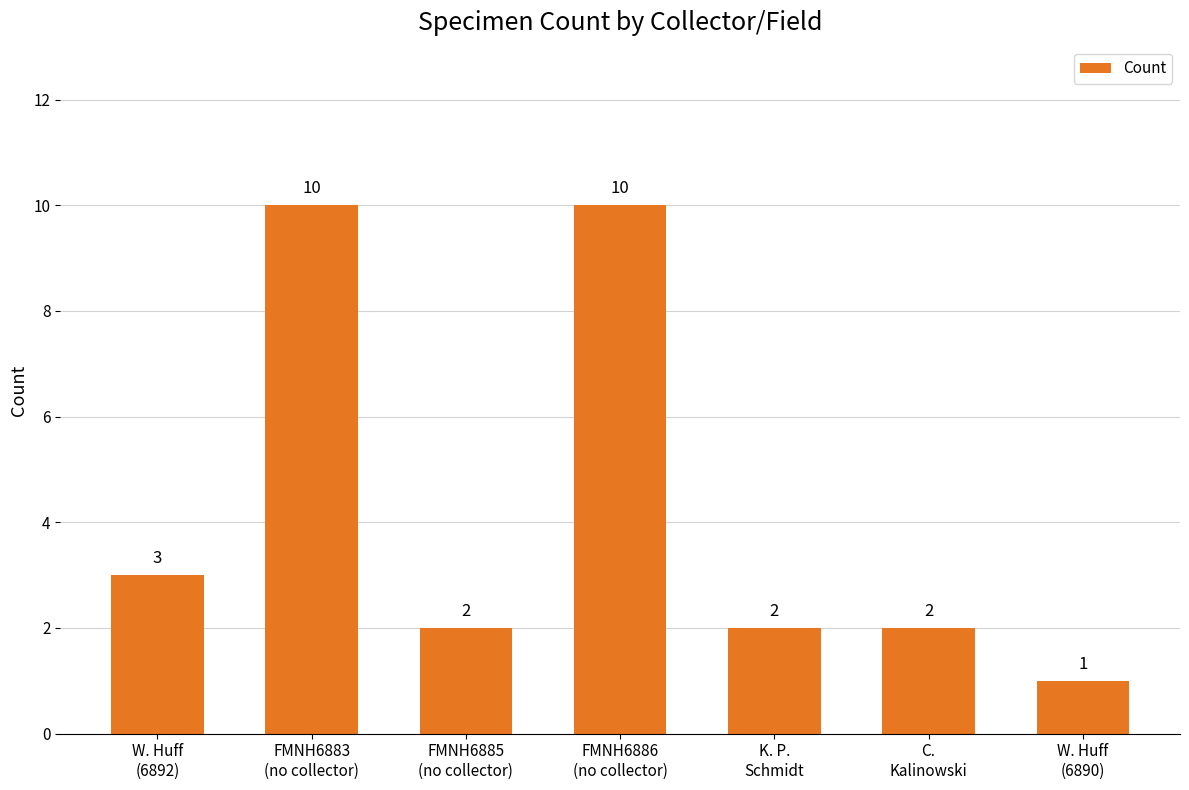

How many values are between 2 and 10?

6